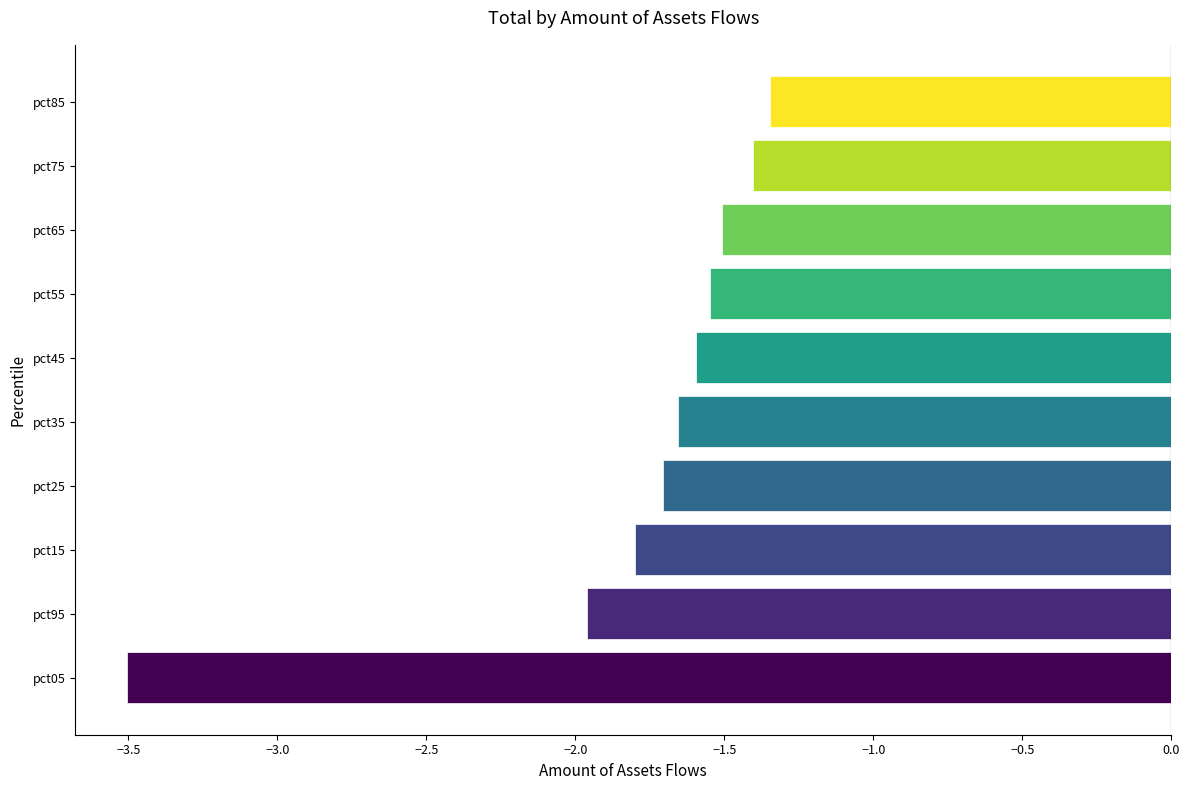

The value at pct95 is -2.8. True or false?

False